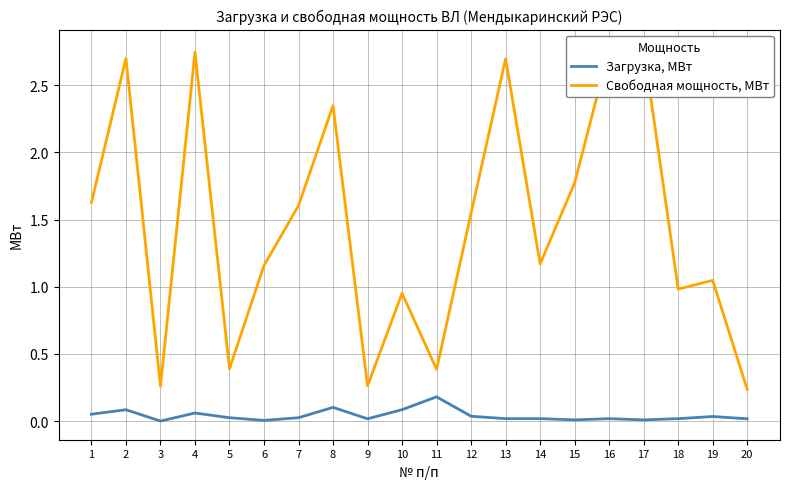

Reading left to right, list all the values displayed in this chart.

Загрузка, МВт: 0.1	0.1	0.0	0.1	0.0	0.0	0.0	0.1	0.0	0.1	0.2	0.0	0.0	0.0	0.0	0.0	0.0	0.0	0.0	0.0
Свободная мощность, МВт: 1.6	2.7	0.3	2.7	0.4	1.2	1.6	2.3	0.3	1.0	0.4	1.5	2.7	1.2	1.8	2.8	2.8	1.0	1.0	0.2